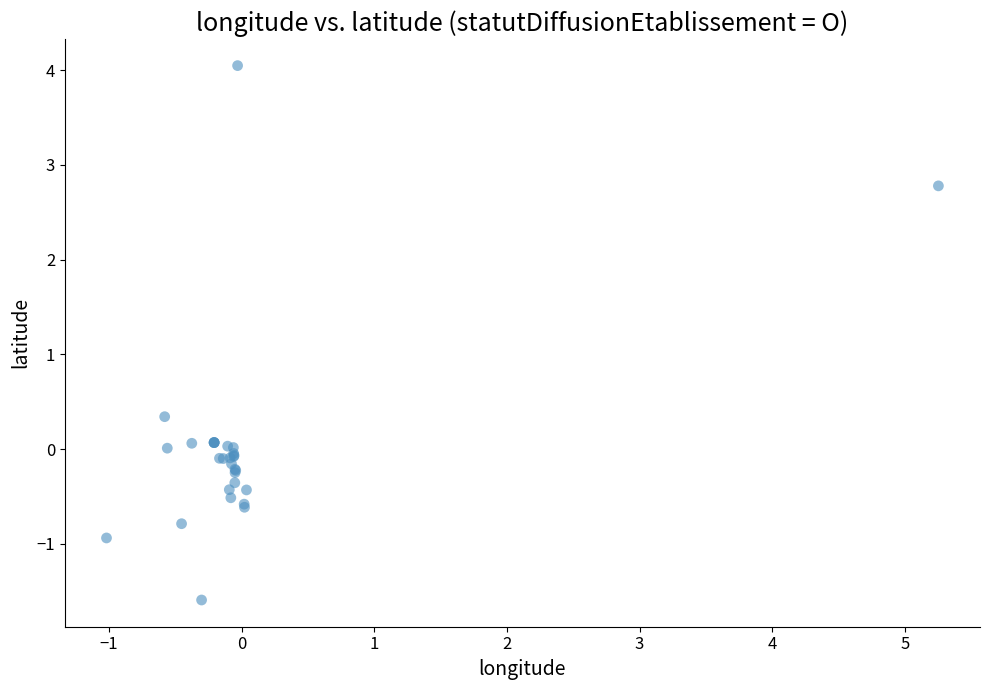

What Y value in the scatter plot is closest to 1?

0.3